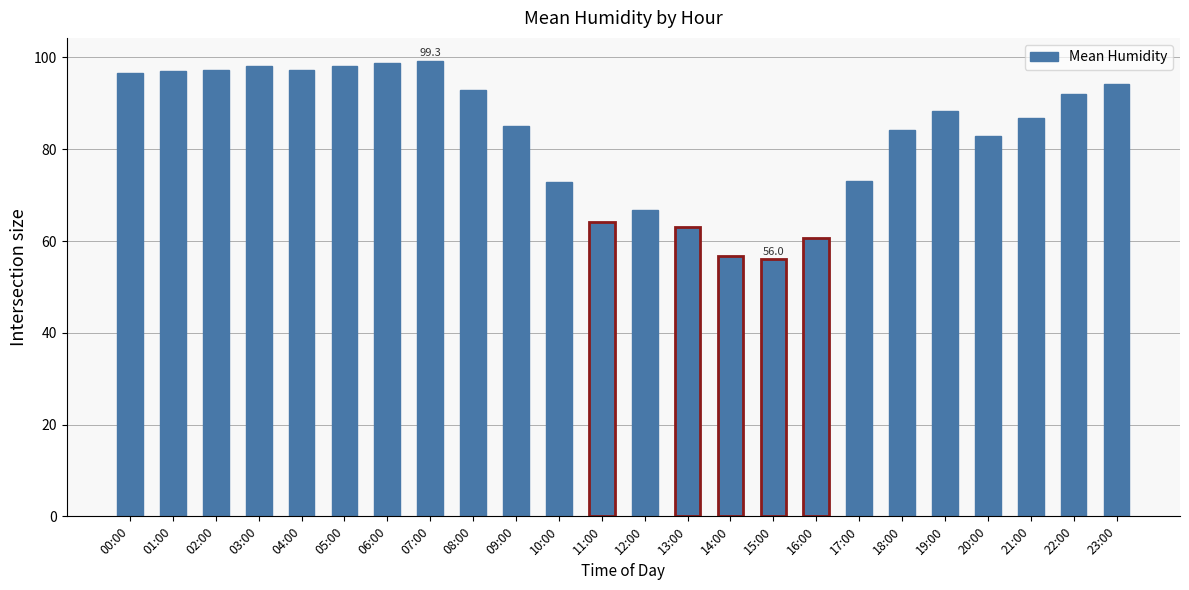

What is the maximum value shown in the chart?

99.3